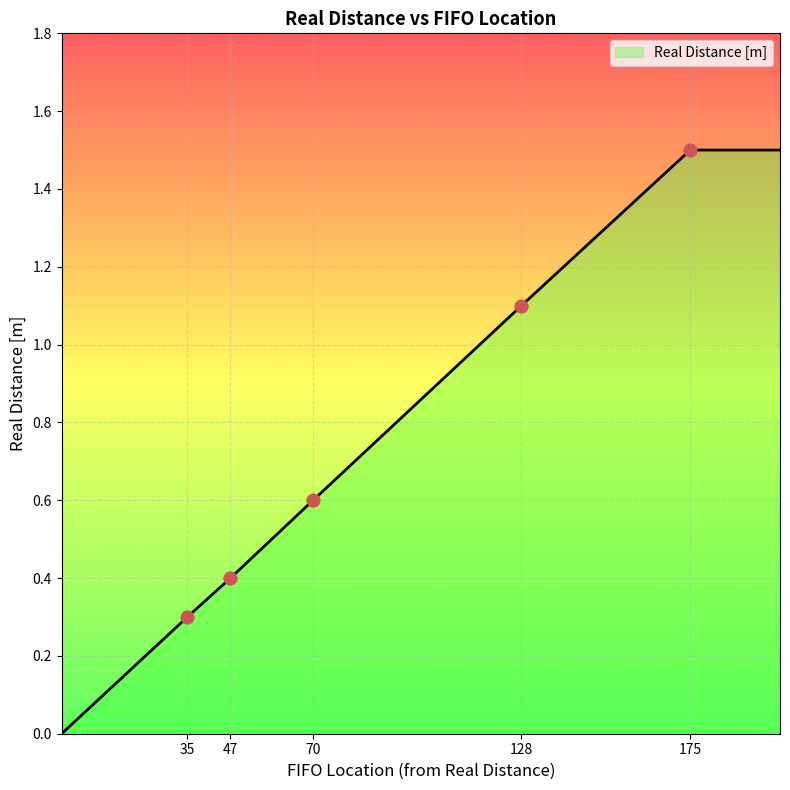

What is the change in value from 175 to 70?

-0.9